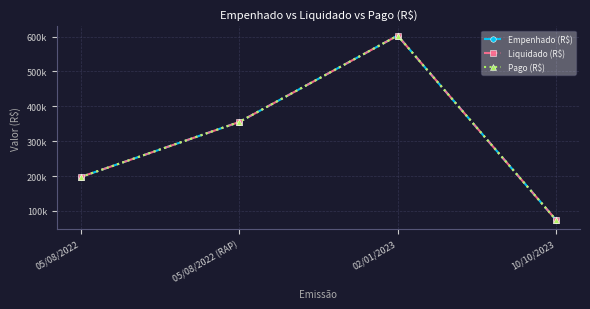

What position from the right is 02/01/2023?

2